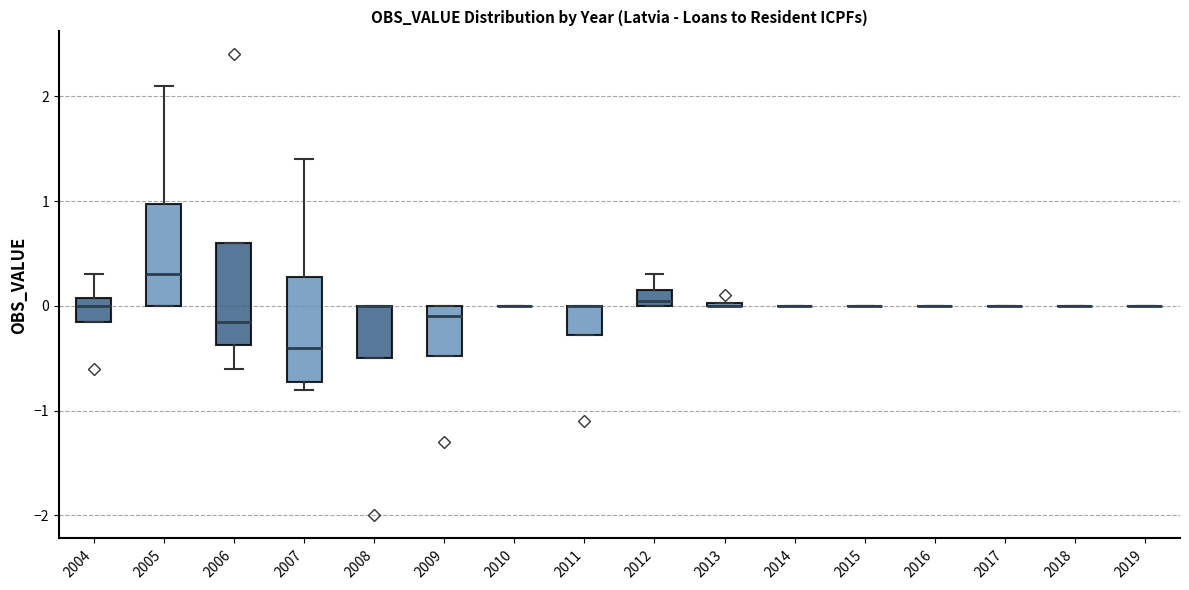

Reading left to right, transcribe this box plot: for each box, give where its median line is, the range the box spans, and where its two whiskers end, as read against the y-axis. The values are not printed on the chart, so give them approximately, as read against the axis.

2004: median 0.0, box -0.2 to 0.1, whiskers -0.2 to 0.3
2005: median 0.3, box 0.0 to 1.0, whiskers 0.0 to 2.1
2006: median -0.2, box -0.4 to 0.6, whiskers -0.6 to 0.6
2007: median -0.4, box -0.7 to 0.3, whiskers -0.8 to 1.4
2008: median 0.0 (drawn on the box's upper edge), box -0.5 to 0.0, whiskers -0.5 to 0.0
2009: median -0.1, box -0.5 to 0.0, whiskers -0.5 to 0.0
2010: box collapsed to a line at 0.0, whiskers 0.0 to 0.0
2011: median 0.0 (drawn on the box's upper edge), box -0.3 to 0.0, whiskers -0.3 to 0.0
2012: median 0.1, box 0.0 to 0.2, whiskers 0.0 to 0.3
2013: box collapsed to a line at 0.0, whiskers 0.0 to 0.0
2014: box collapsed to a line at 0.0, whiskers 0.0 to 0.0
2015: box collapsed to a line at 0.0, whiskers 0.0 to 0.0
2016: box collapsed to a line at 0.0, whiskers 0.0 to 0.0
2017: box collapsed to a line at 0.0, whiskers 0.0 to 0.0
2018: box collapsed to a line at 0.0, whiskers 0.0 to 0.0
2019: box collapsed to a line at 0.0, whiskers 0.0 to 0.0